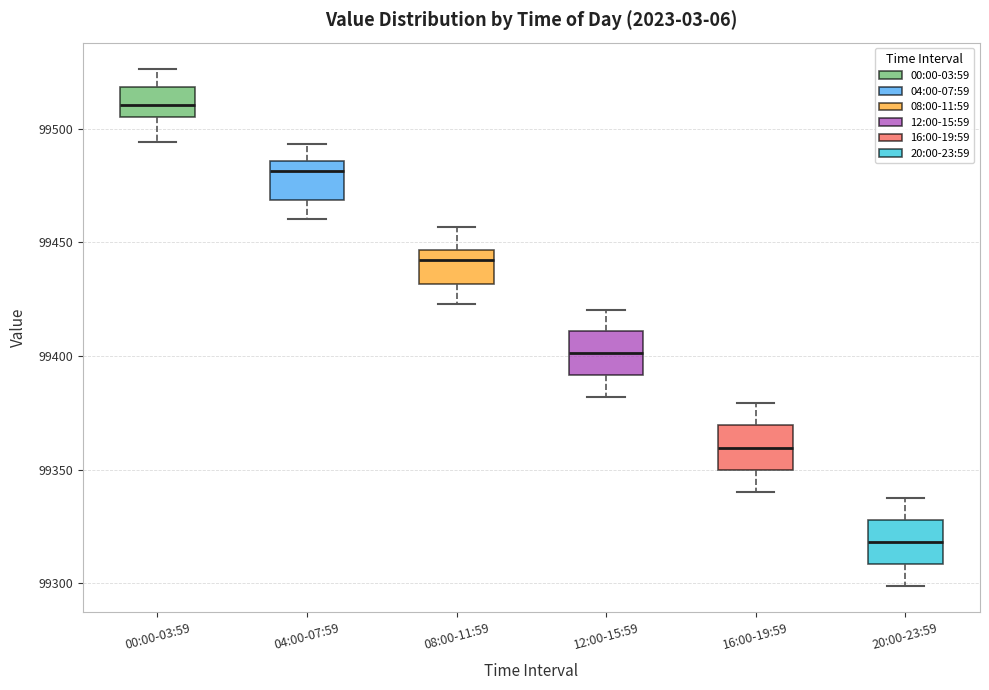

Reading left to right, transcribe this box plot: for each box, give where its median line is, the range the box spans, and where its two whiskers end, as read against the y-axis. The values are not printed on the chart, so give them approximately, as read against the axis.

00:00-03:59: median 99510, box 99505 to 99520, whiskers 99495 to 99525
04:00-07:59: median 99480, box 99470 to 99485, whiskers 99460 to 99495
08:00-11:59: median 99440, box 99430 to 99445, whiskers 99425 to 99455
12:00-15:59: median 99400, box 99390 to 99410, whiskers 99380 to 99420
16:00-19:59: median 99360, box 99350 to 99370, whiskers 99340 to 99380
20:00-23:59: median 99320, box 99310 to 99330, whiskers 99300 to 99340